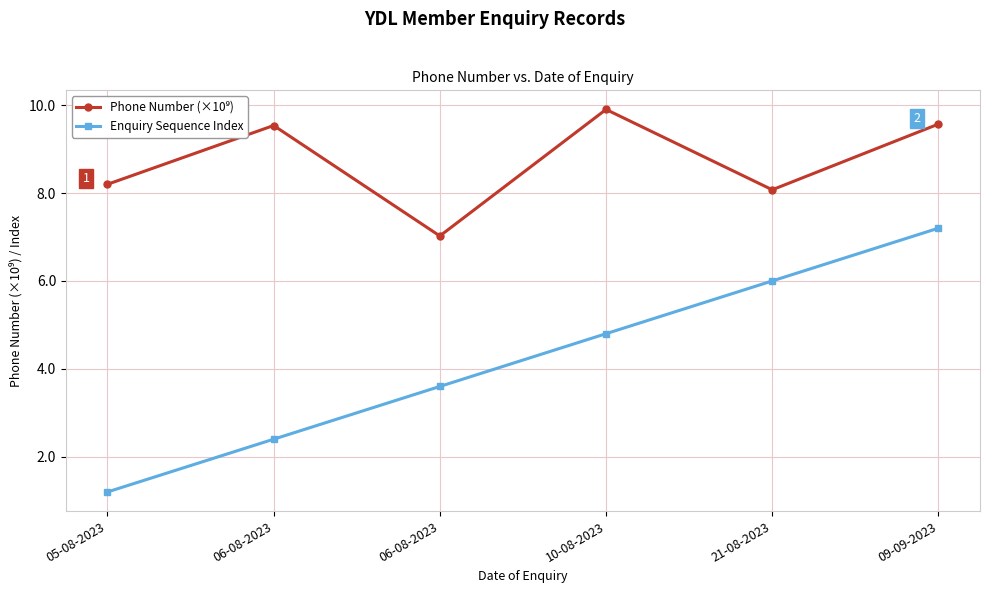

How many lines are shown in the chart?

2